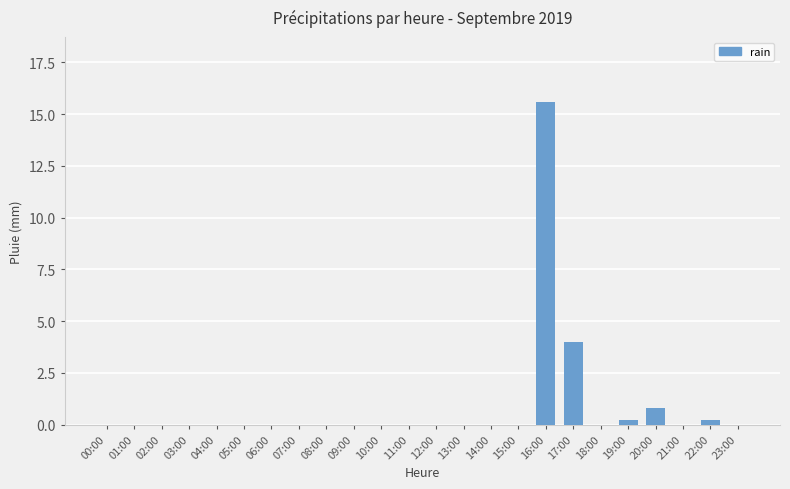

Between 15:00 and 17:00, which is larger?

17:00